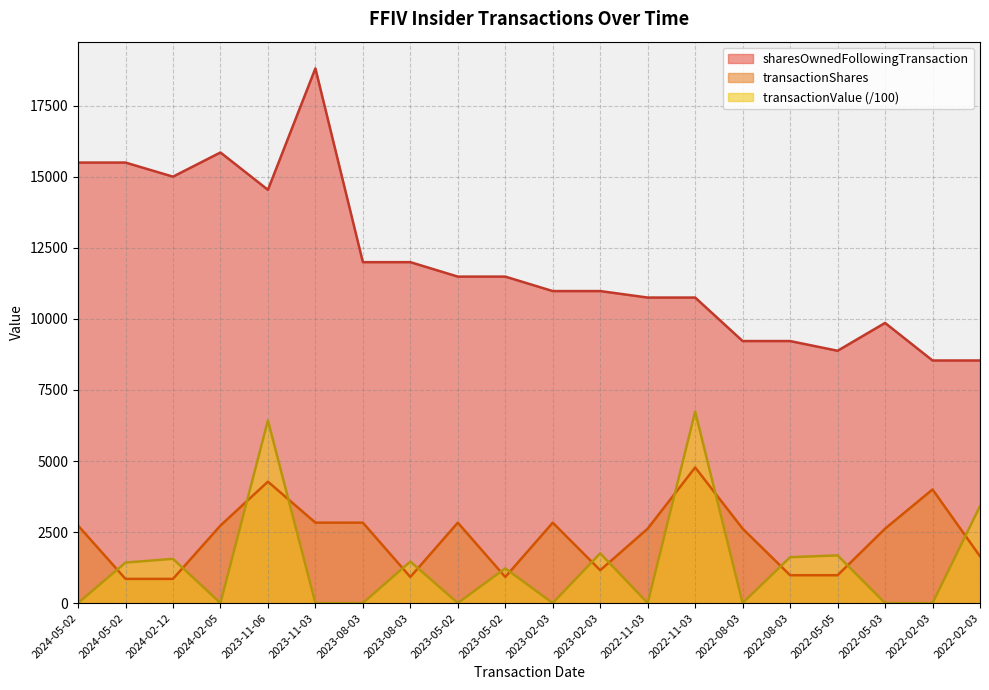

Rank the series by their maximum value, from lowest to highest.

transactionShares, transactionValue (/100), sharesOwnedFollowingTransaction